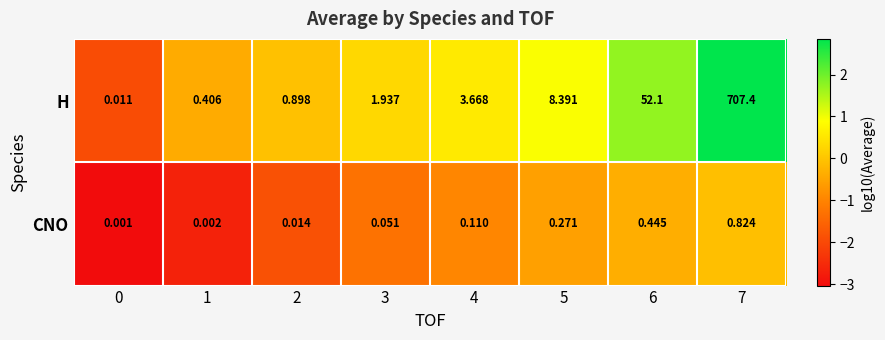

Which series has the largest total across all categories?

H